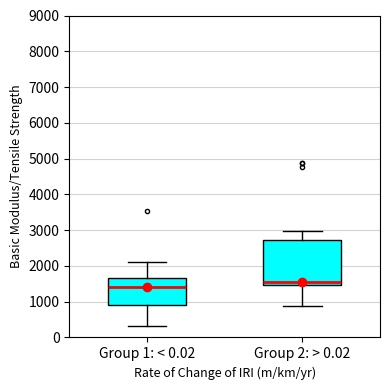

Reading left to right, transcribe this box plot: for each box, give where its median line is, the range the box spans, and where its two whiskers end, as read against the y-axis. The values are not printed on the chart, so give them approximately, as read against the axis.

Group 1: < 0.02: median 1400, box 900 to 1700, whiskers 300 to 2100
Group 2: > 0.02: median 1500 (just above the box's lower edge), box 1500 to 2700, whiskers 900 to 3000